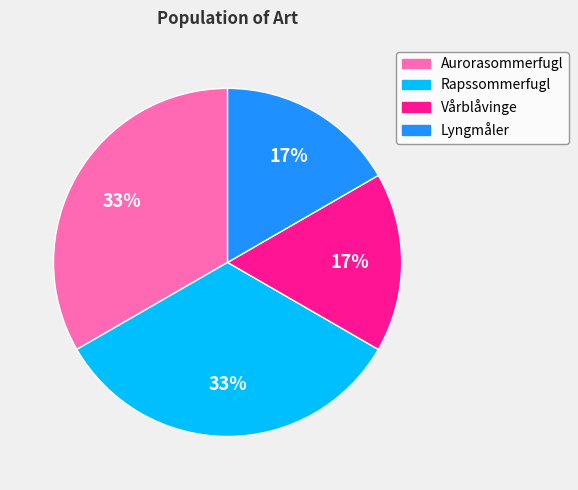

How many slices are in this pie chart?

4